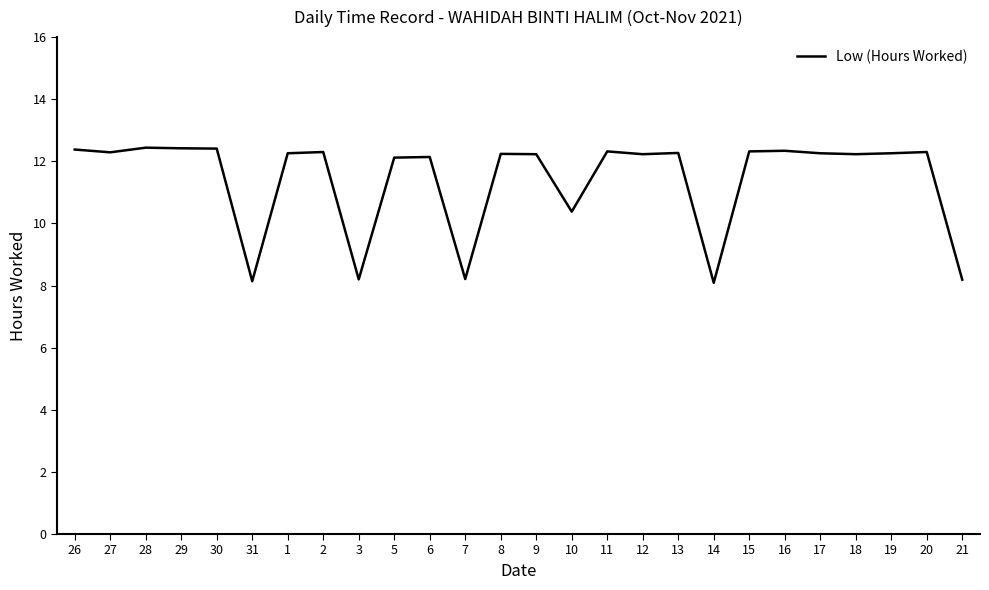

Where is the data nearest to the value 10?

10